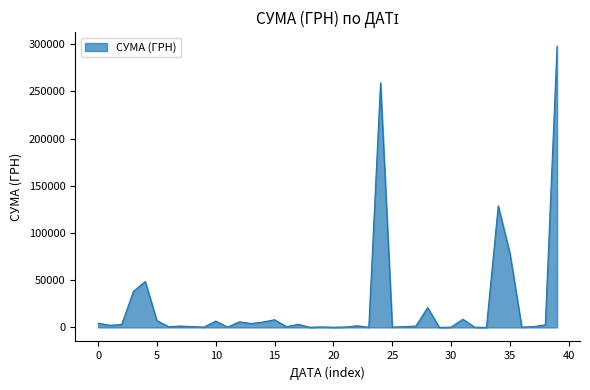

What is the greatest value displayed?

297743.9